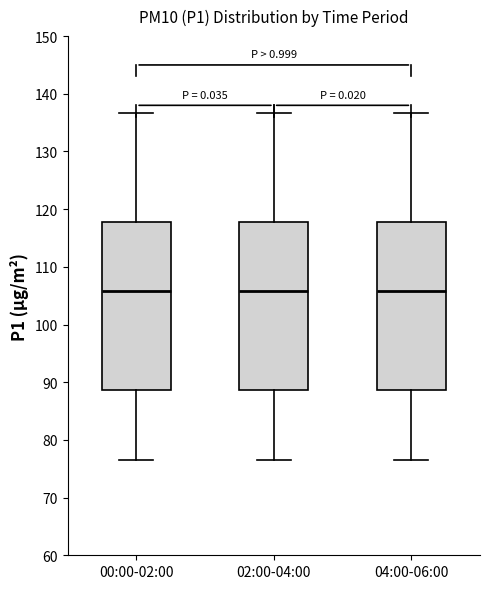

Where does the lower whisker of the box for 04:00-06:00 end on the y-axis? The values are not printed on the chart, so give them approximately, as read against the axis.

77